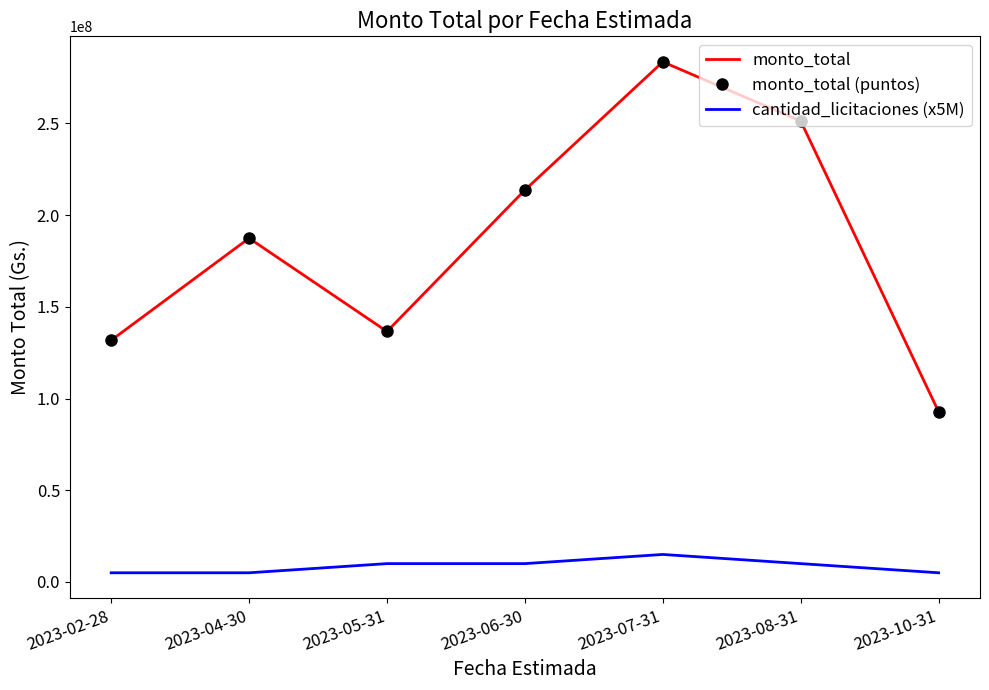

Which series has the widest spread of values?

monto_total